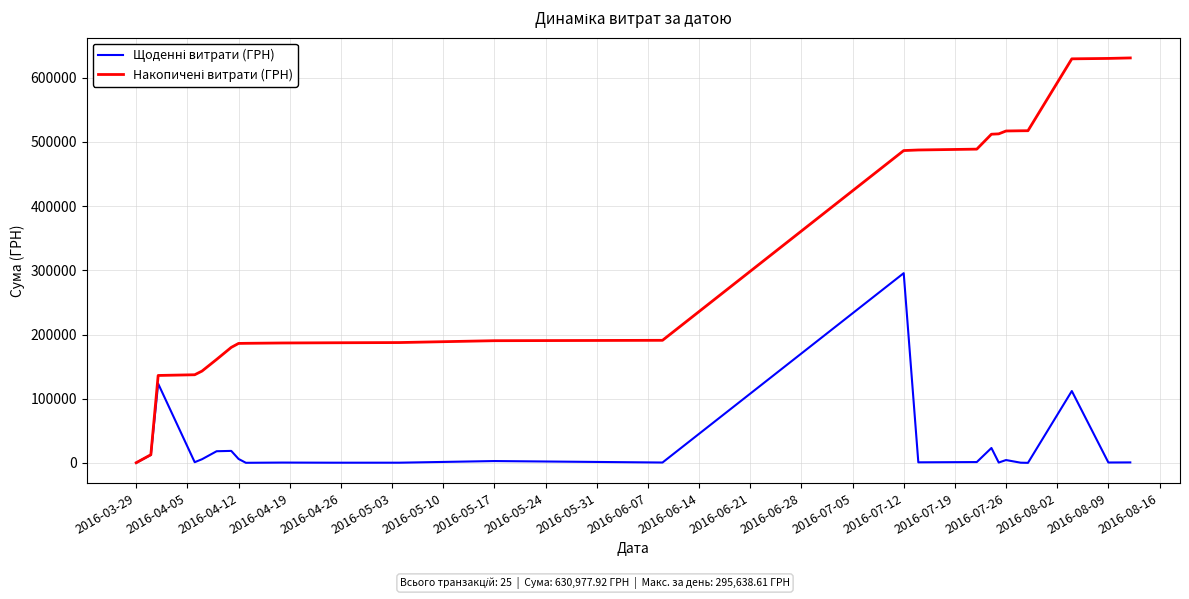

What is the maximum value shown in the chart?

630977.9